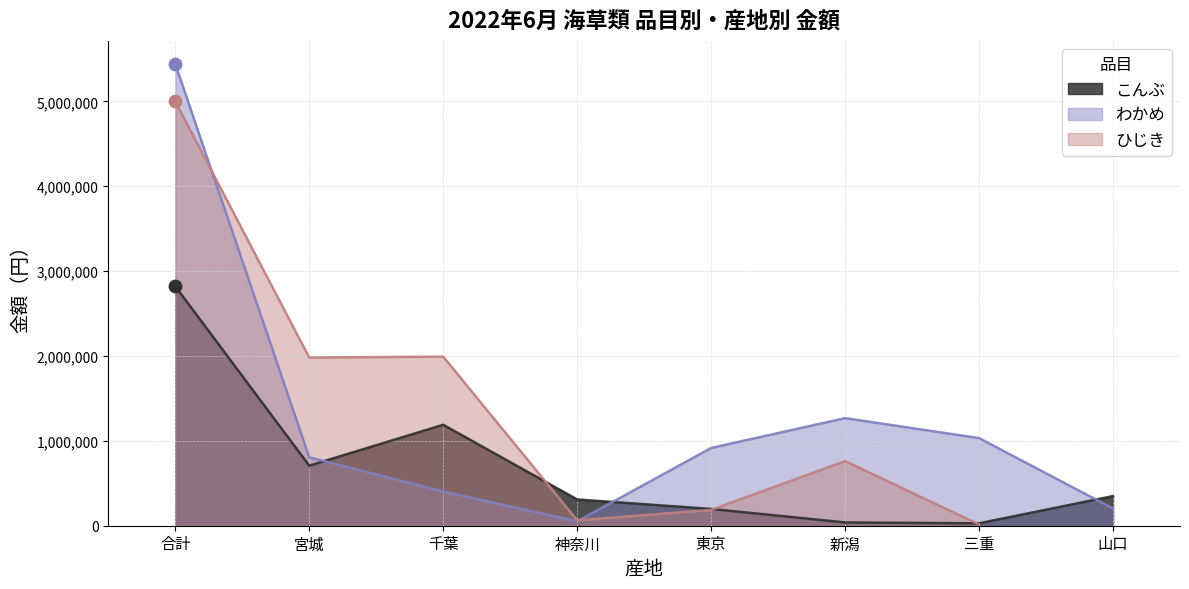

Which series contains the lowest Y value?

こんぶ